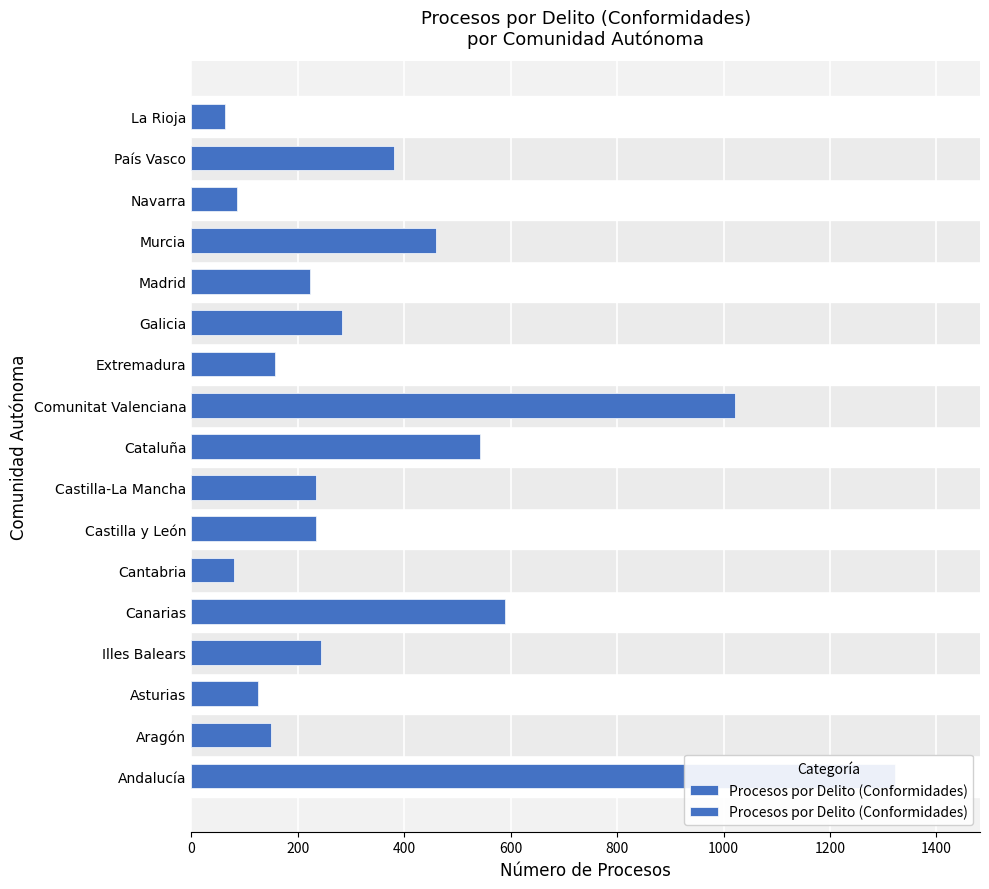

How many series are shown in this chart?

1